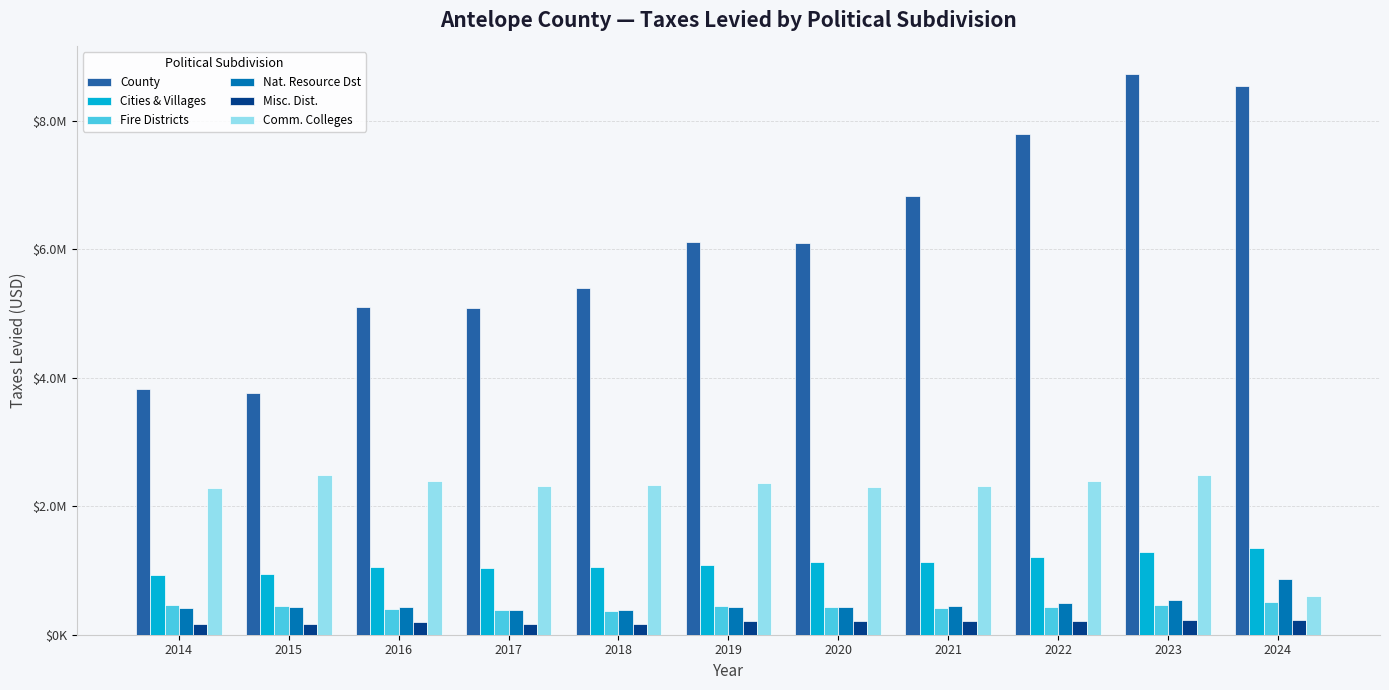

What are all the series names shown in the legend?

County, Cities & Villages, Fire Districts, Nat. Resource Dst, Misc. Dist., Comm. Colleges